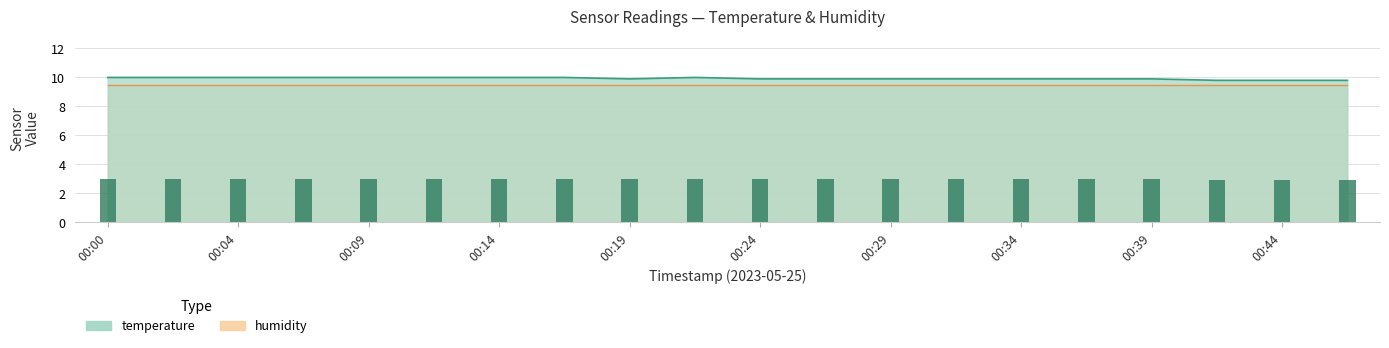

How many categories are shown in the chart?

20